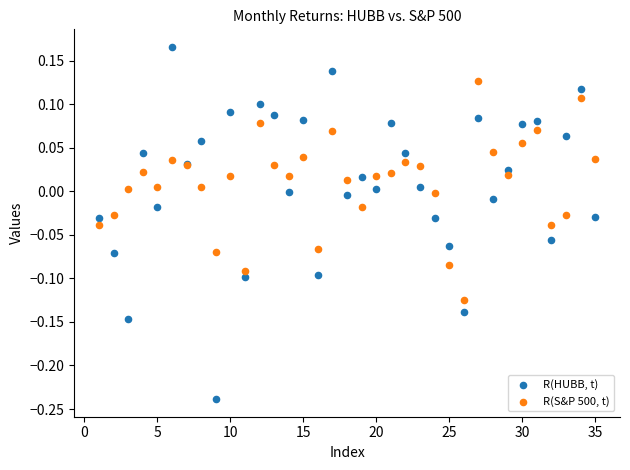

Which series reaches the maximum Y coordinate?

R(HUBB, t)